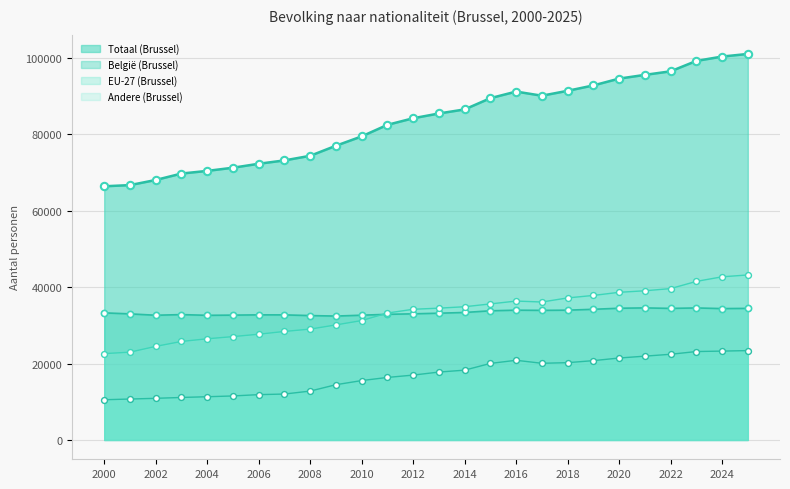

Is the value of EU-27 (Brussel) at 2004 greater than the value of België (Brussel) at 2017?

No